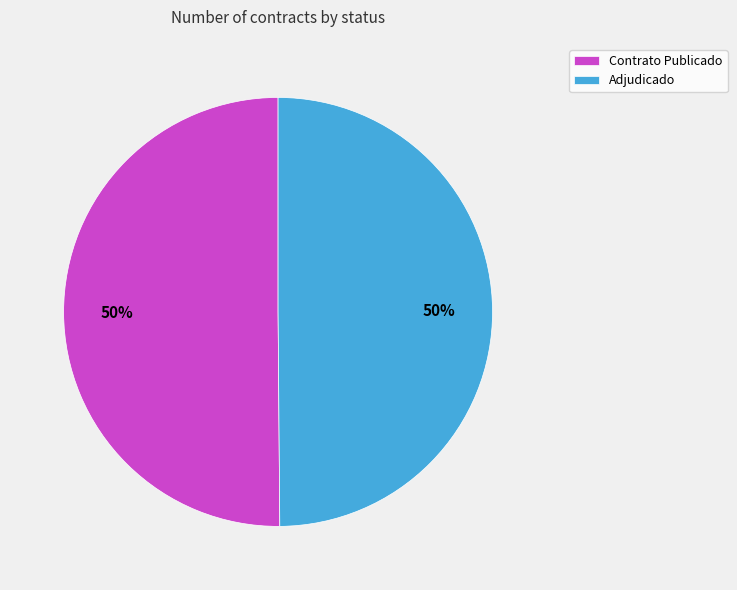

To the nearest percent, what percentage of the pie is Contrato Publicado?

50%